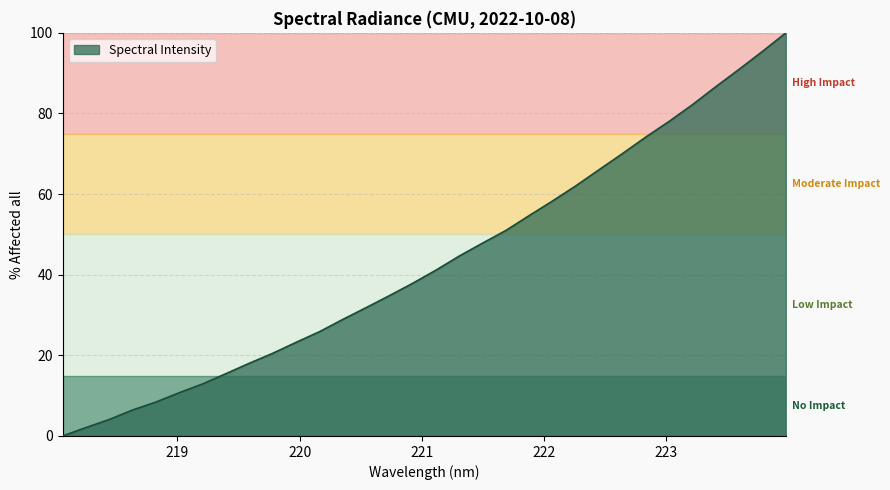

What is the difference between the second highest and minimum values?

95.4